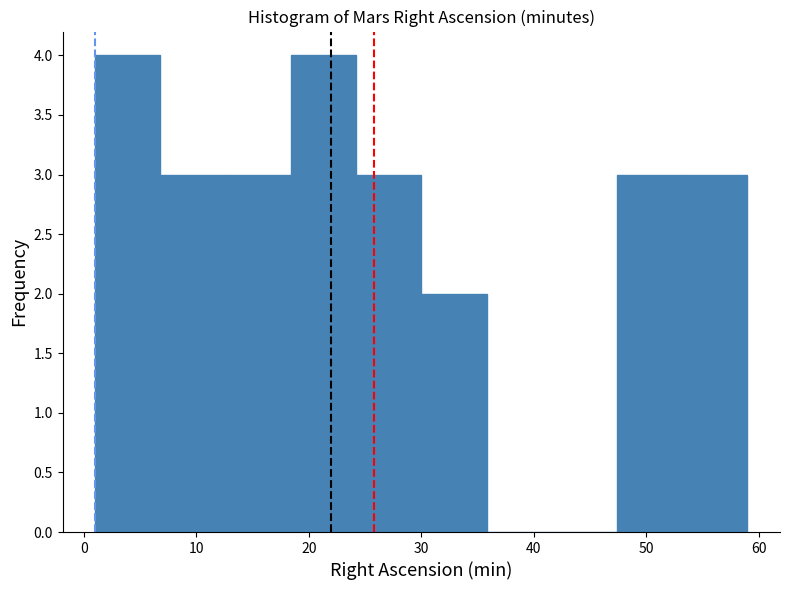

Reading left to right, list every bar in this chart as the range it spans on the x-axis followed by its height. Neither the bar edges nor the heights are printed on the chart, so give them approximately, as read against the axes.

1.0 to 6.8: 4
6.8 to 12.6: 3
12.6 to 18.4: 3
18.4 to 24.2: 4
24.2 to 30.0: 3
30.0 to 35.8: 2
35.8 to 41.6: 0
41.6 to 47.4: 0
47.4 to 53.2: 3
53.2 to 59.0: 3